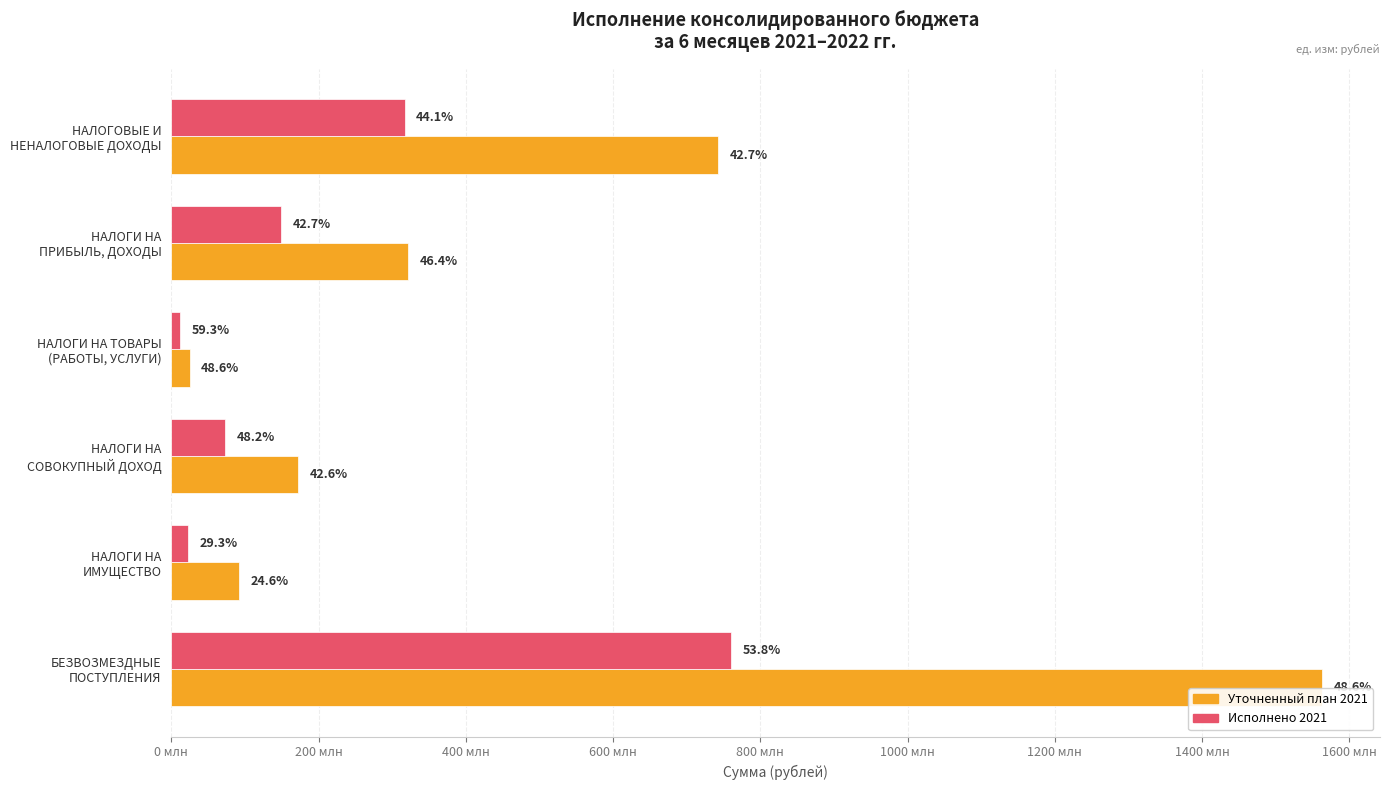

What is the sum of all Исполнено 2021 values?

1333953003.4